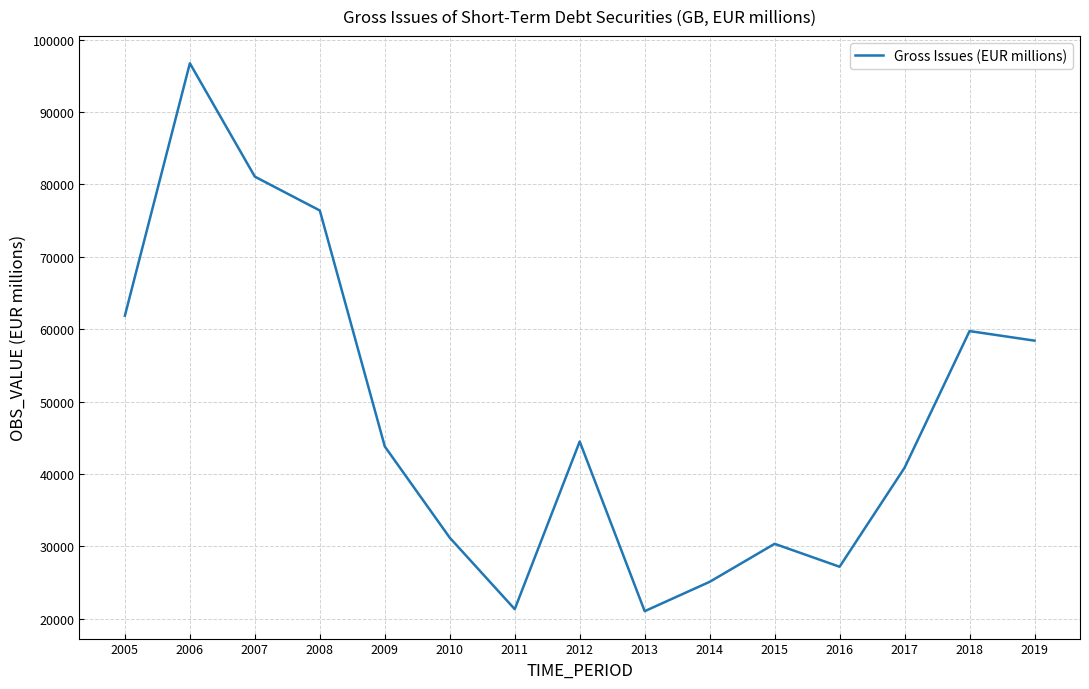

What is the ratio of the value at 2010 to the value at 2009?

0.7